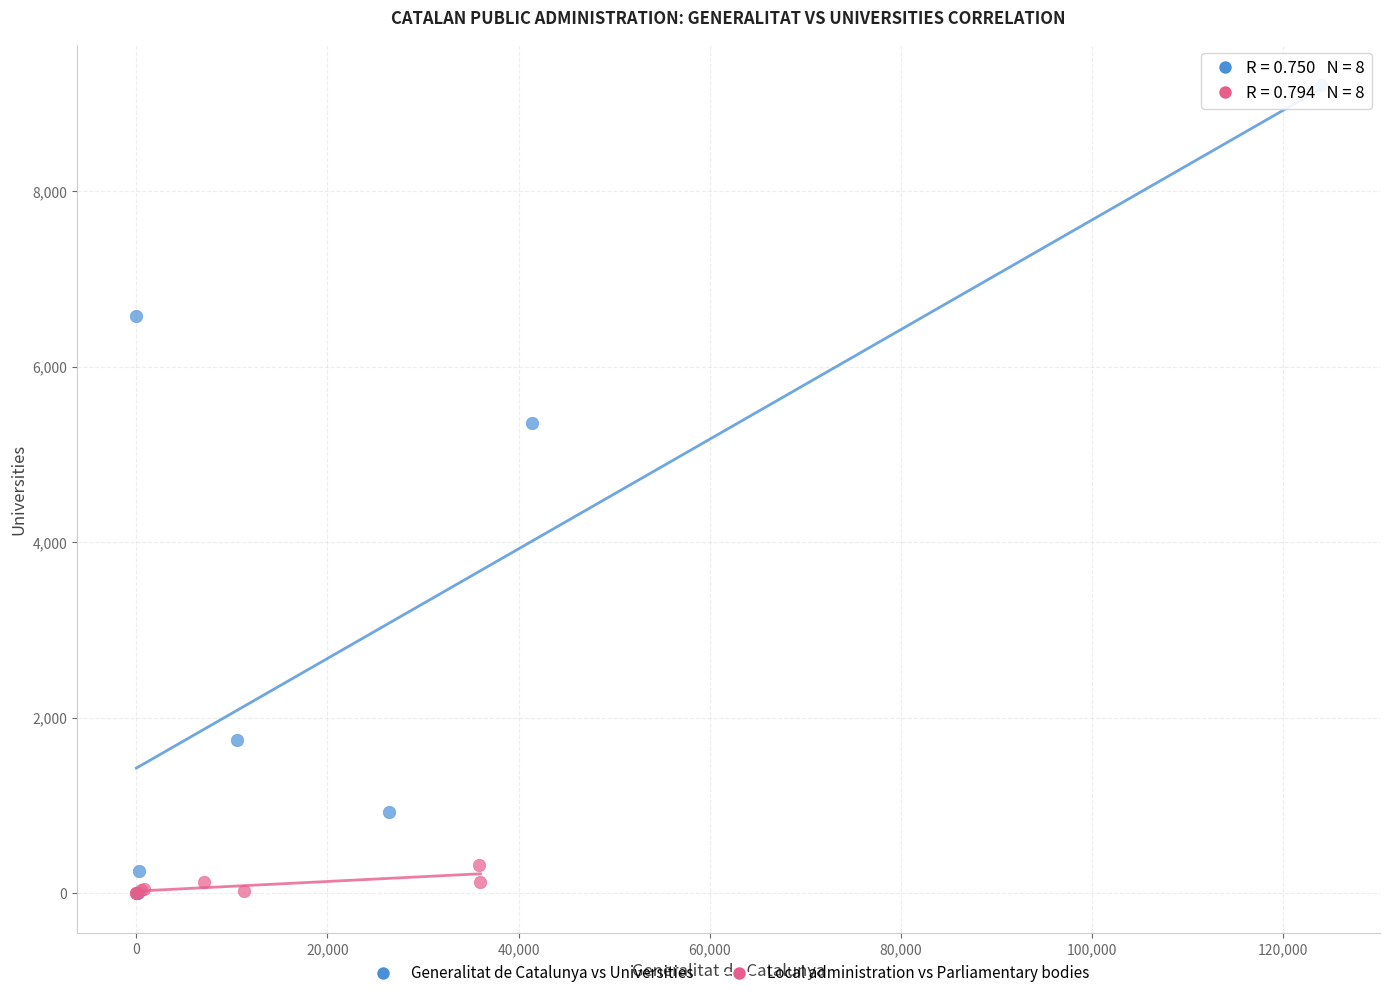

Which series has the largest Y range (max minus min)?

Generalitat de Catalunya vs Universities